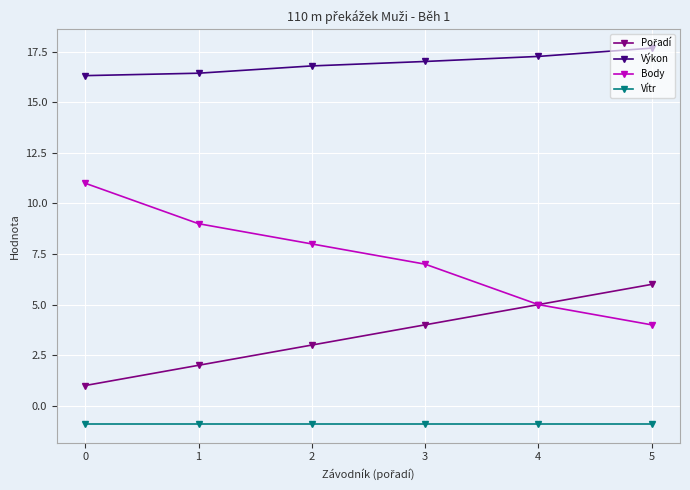

List the labels in order of Body value, largest first.

0, 1, 2, 3, 4, 5